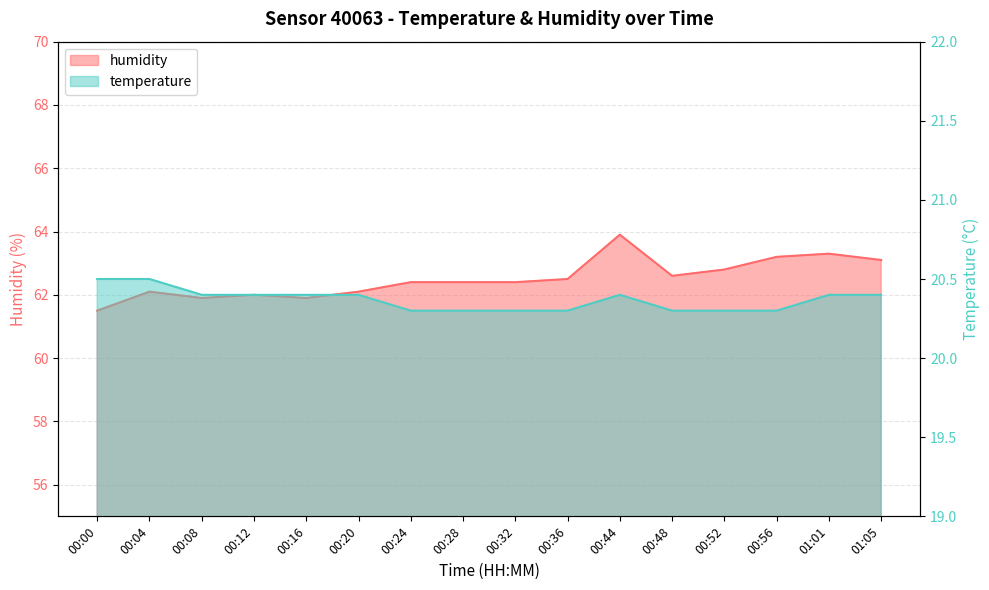

Where is humidity nearest to the value 62?

00:12